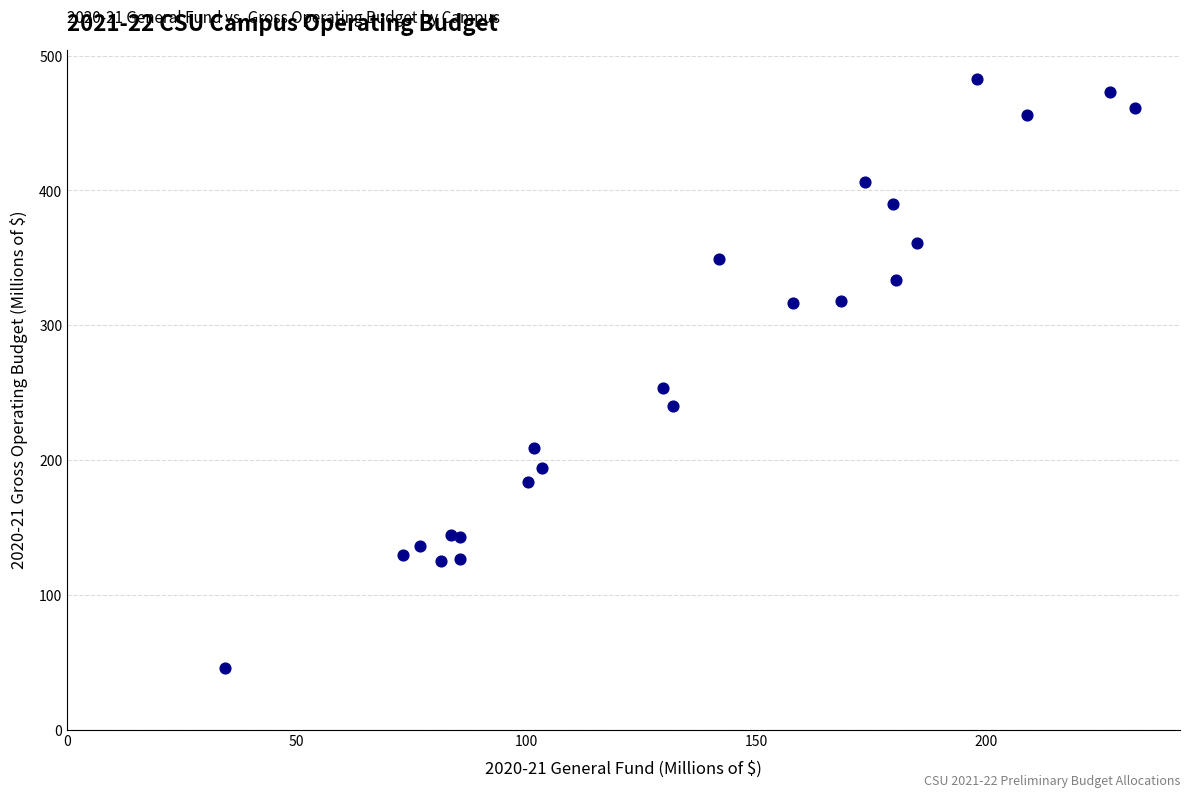

What Y value in the scatter plot is closest to 264?

253.0